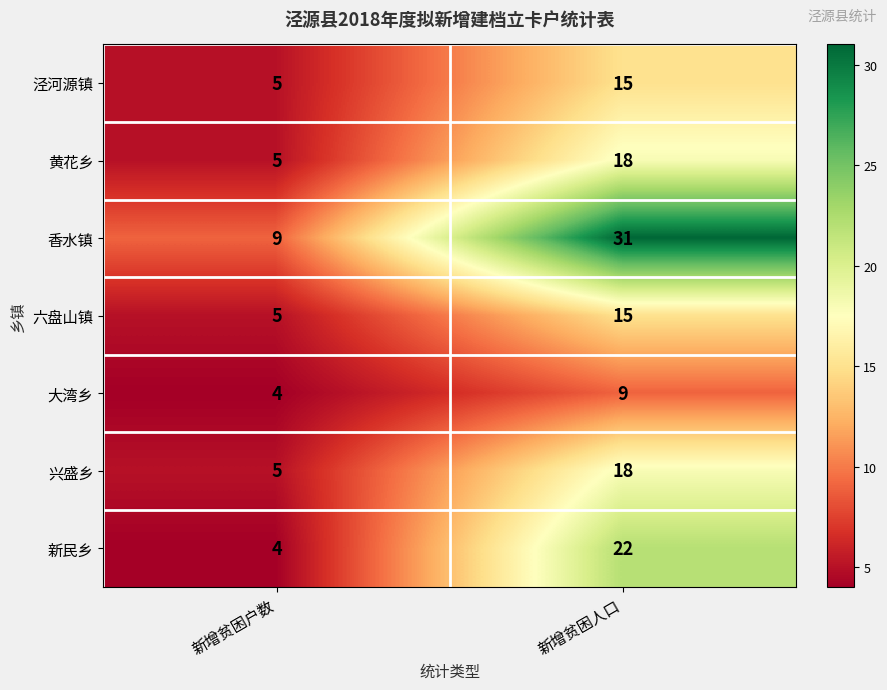

At how many categories does at least one series exceed 5?

2